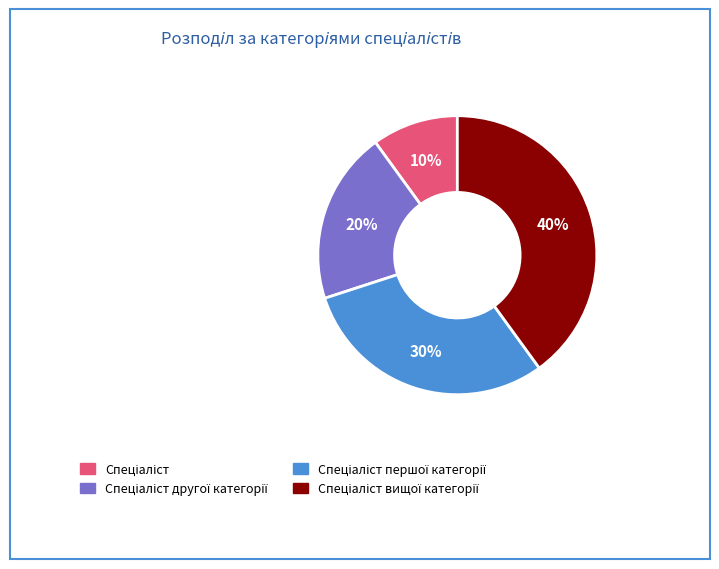

To the nearest percent, what is the average slice percentage?

25%